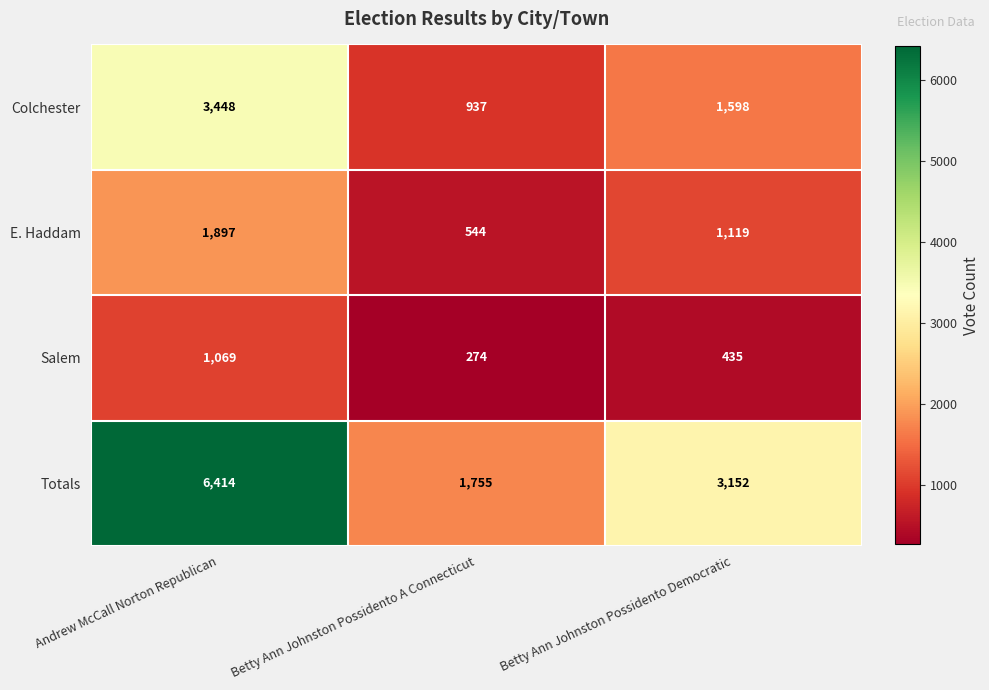

What is the difference between the highest and lowest values at Betty Ann Johnston Possidento Democratic?

2717